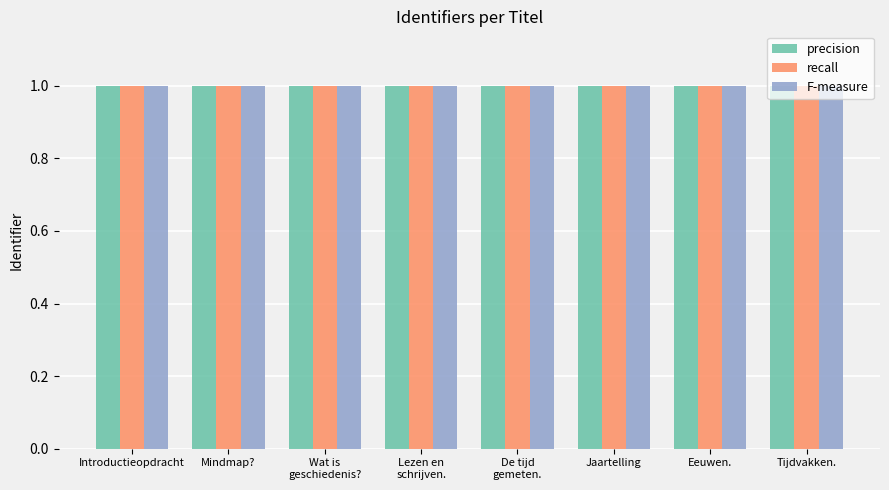

What is the minimum value for recall?

1.0